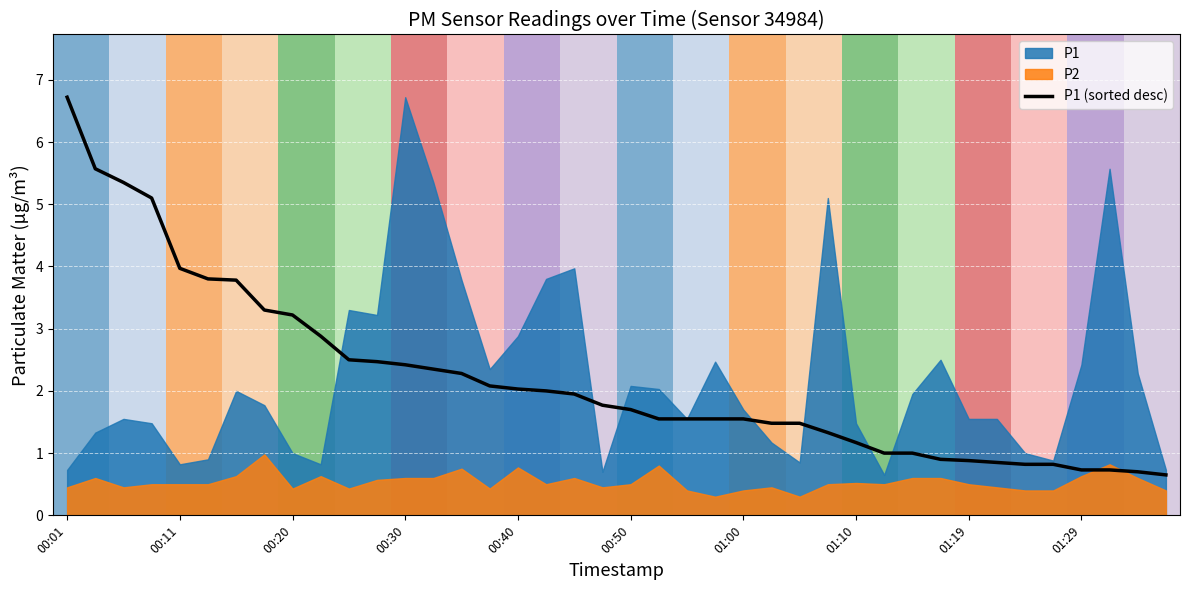

What is the maximum value shown in the chart?

6.7